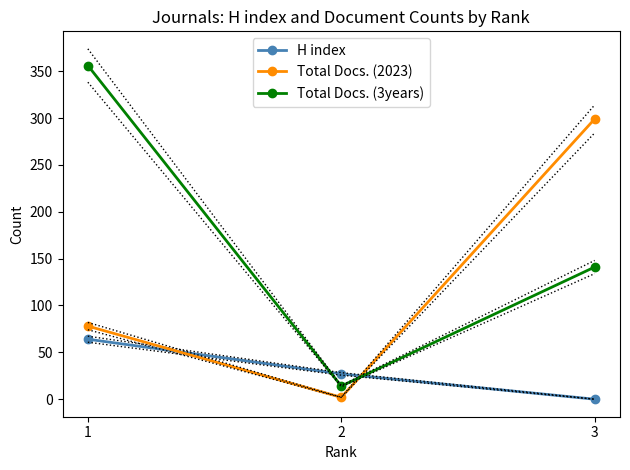

What is the total value across all series at 3?

440